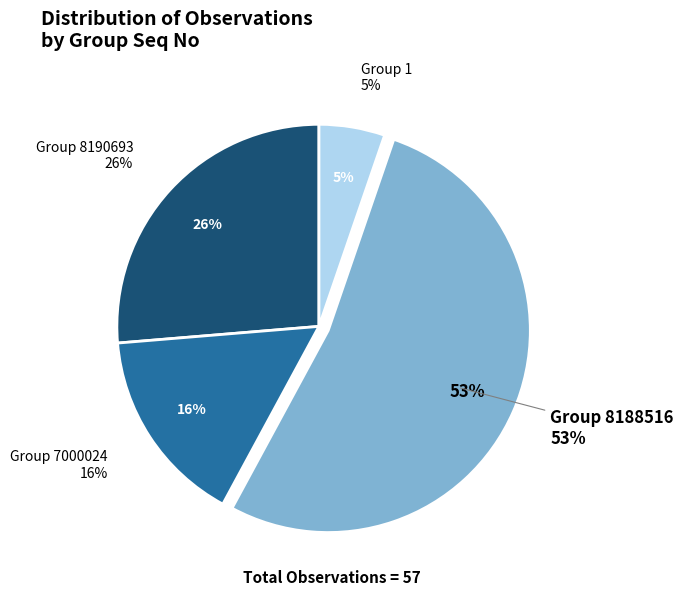

To the nearest percent, what is the average slice percentage?

25%